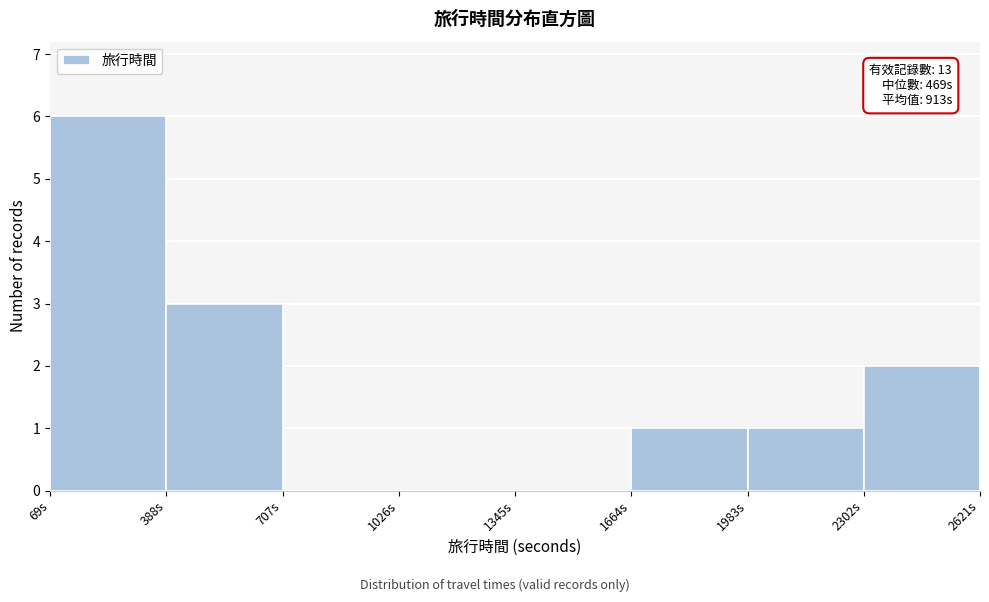

Which range on the x-axis has the tallest bar?

50 to 400